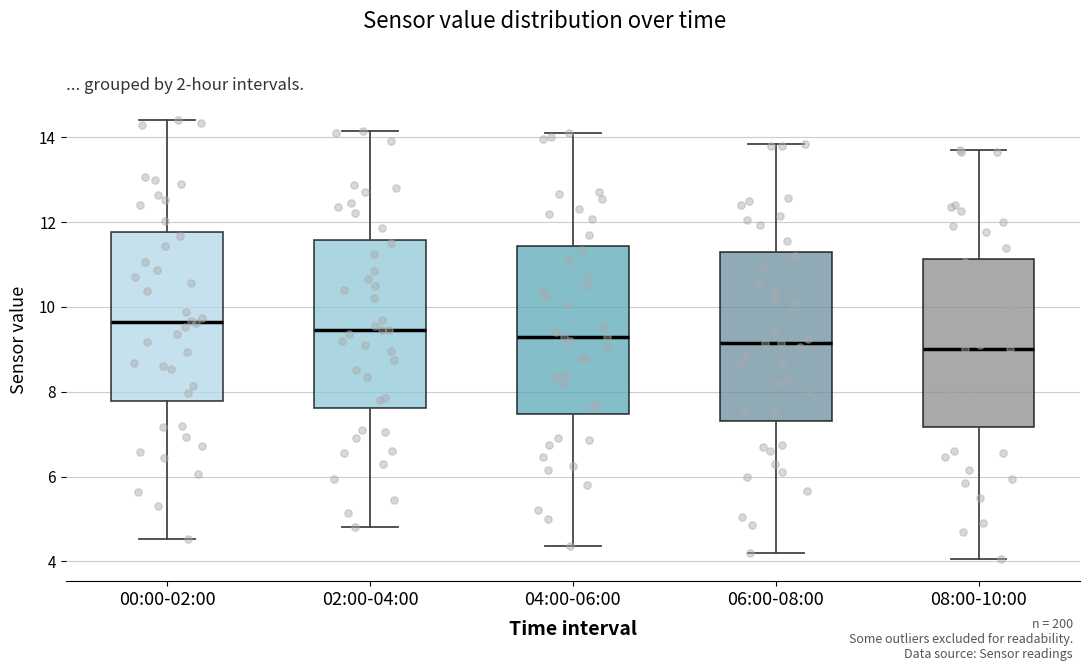

Where is the lower edge of the box for 08:00-10:00 on the y-axis? The values are not printed on the chart, so give them approximately, as read against the axis.

7.2